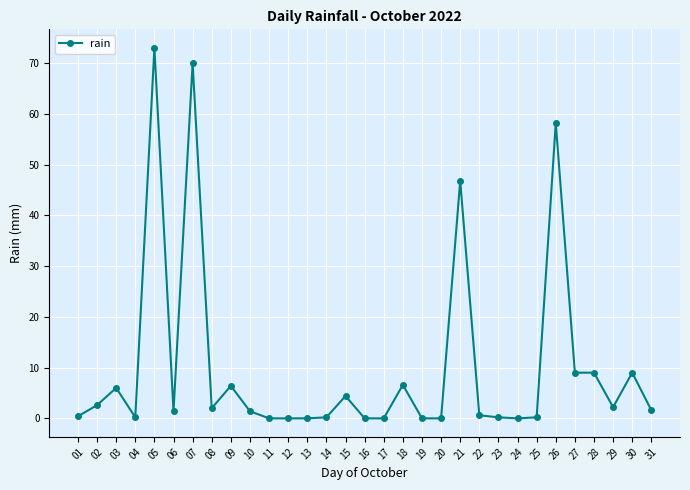

Between 28 and 15, which is larger?

28